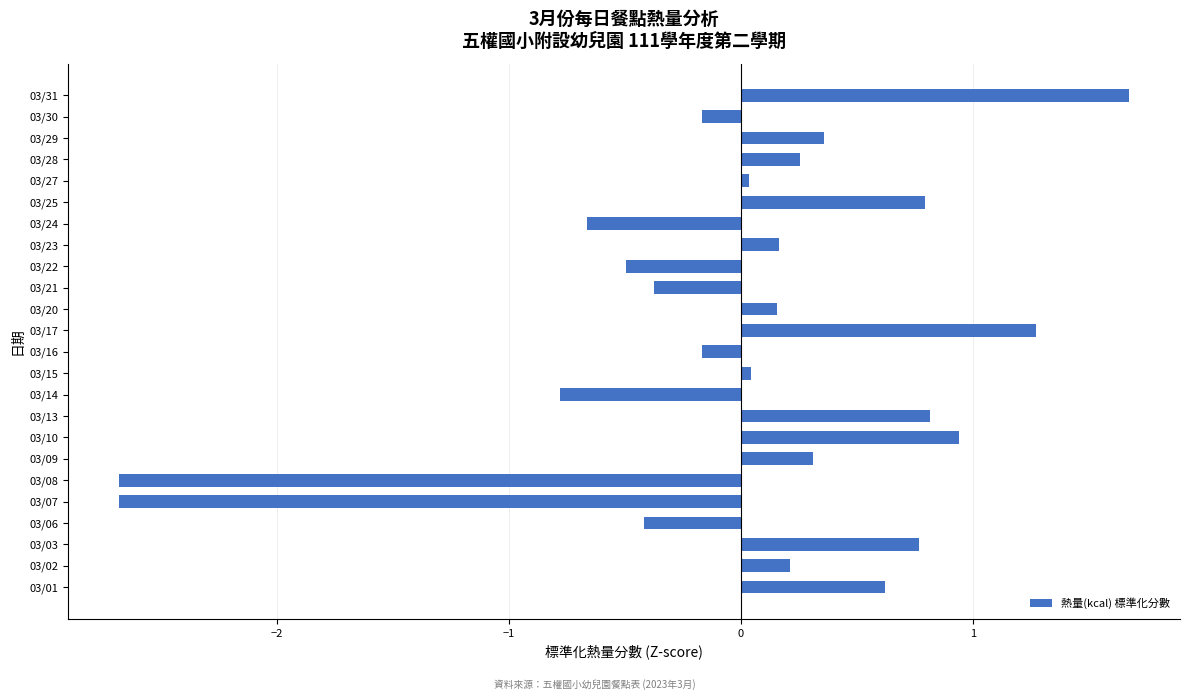

What value does the data have at 03/06?

-0.4